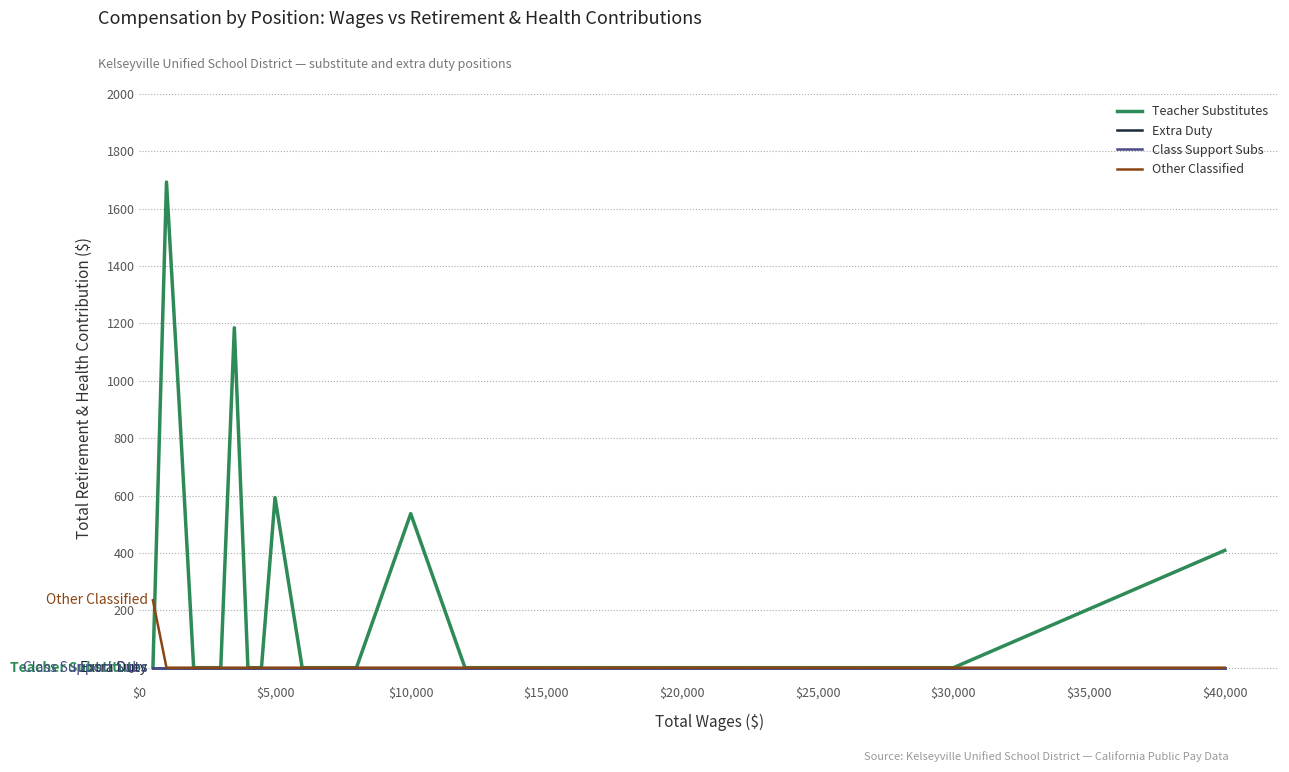

Is this an area chart (filled region under the line)?

No